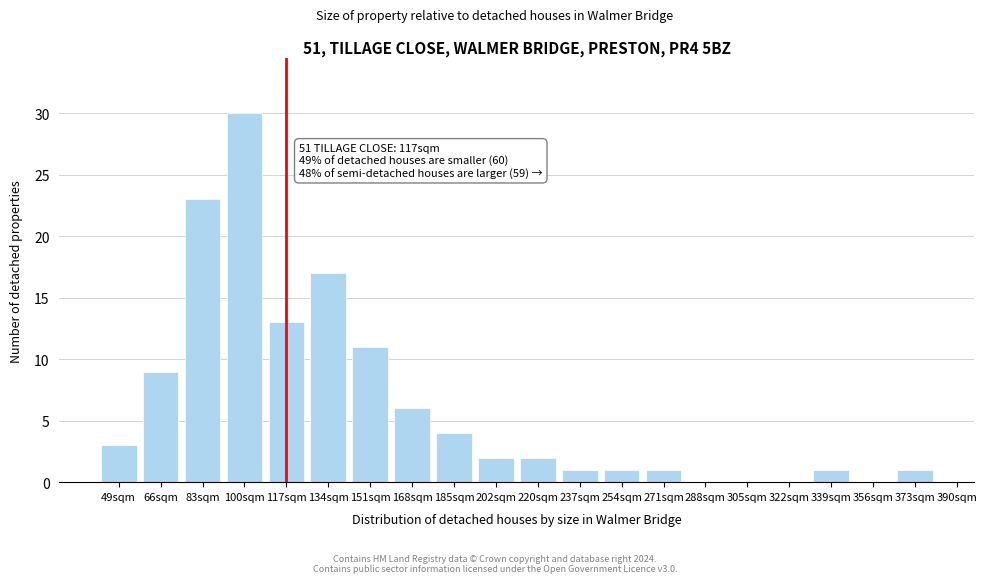

Reading right to left, extract all data points from this chart.

373sqm=1	356sqm=0	339sqm=1	322sqm=0	305sqm=0	288sqm=0	271sqm=1	254sqm=1	237sqm=1	220sqm=2	202sqm=2	185sqm=4	168sqm=6	151sqm=11	134sqm=17	117sqm=13	100sqm=30	83sqm=23	66sqm=9	49sqm=3